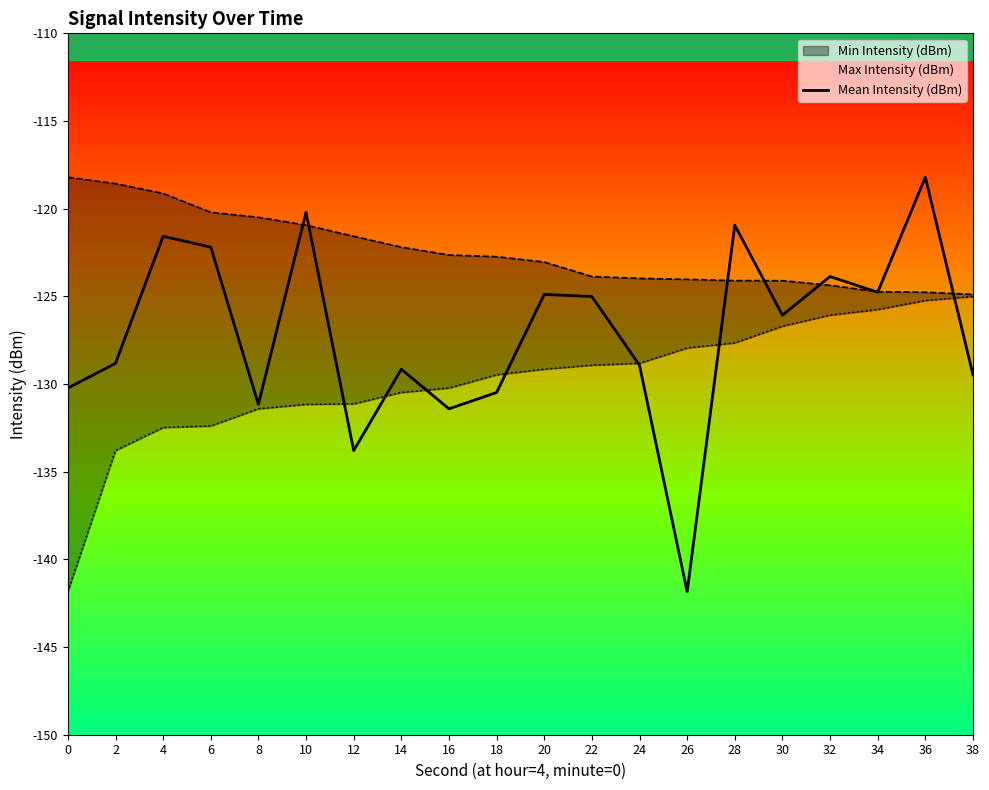

At which label does the data first exceed -126?

4